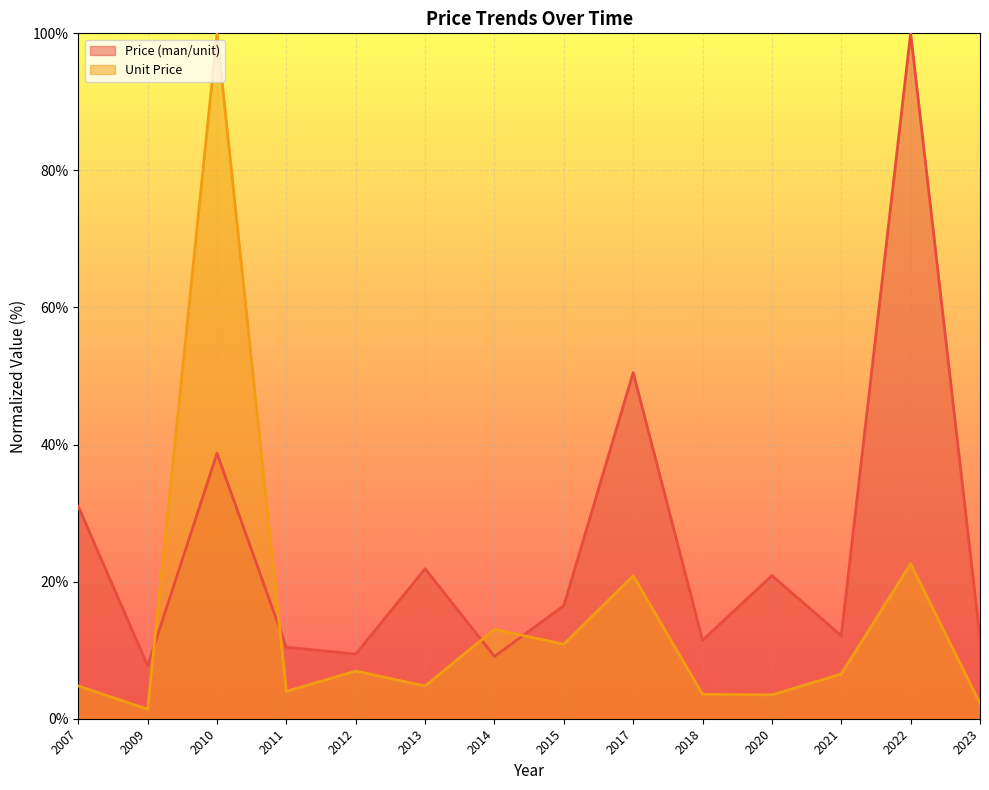

At 2021, list the series in order from smallest to largest.

Unit Price, Price (man/unit)